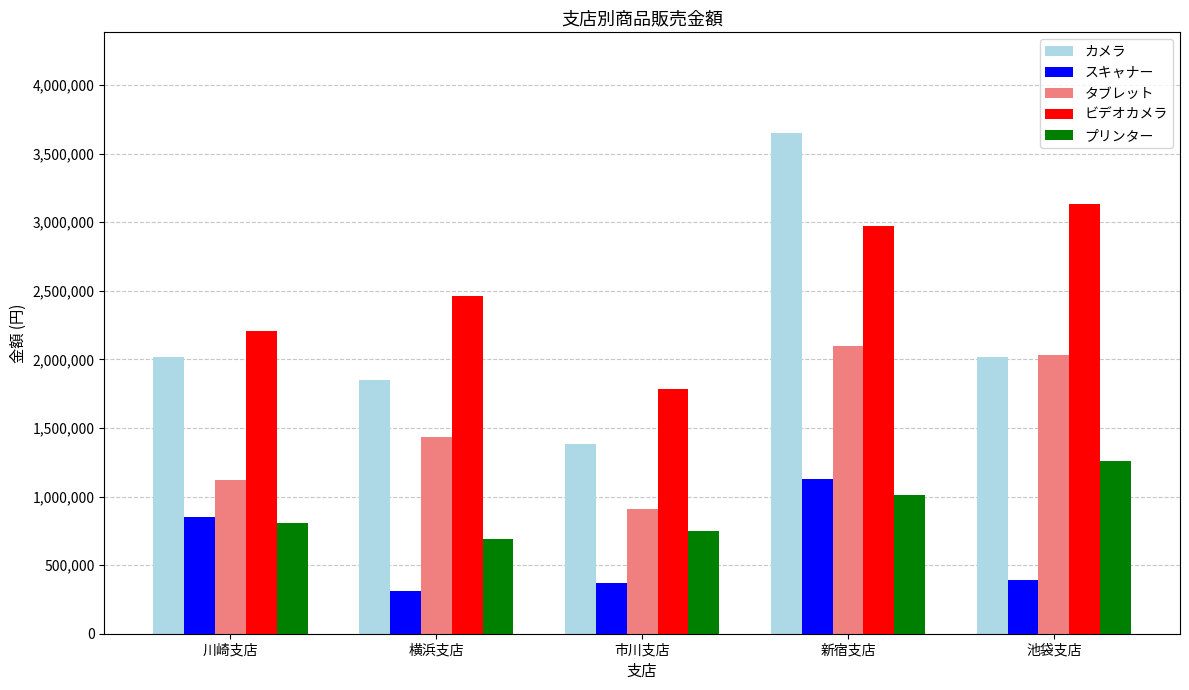

Are the bars grouped side by side (vs. stacked)?

Yes